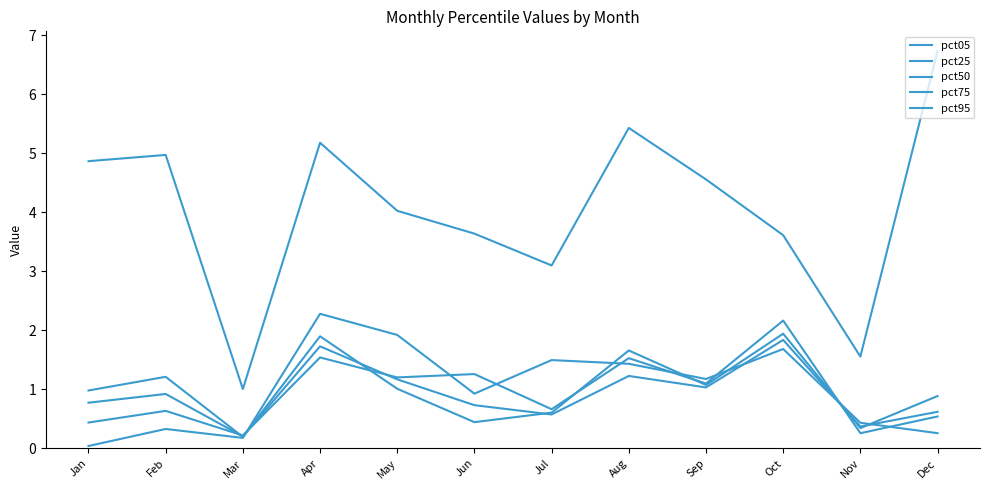

How many lines are shown in the chart?

5